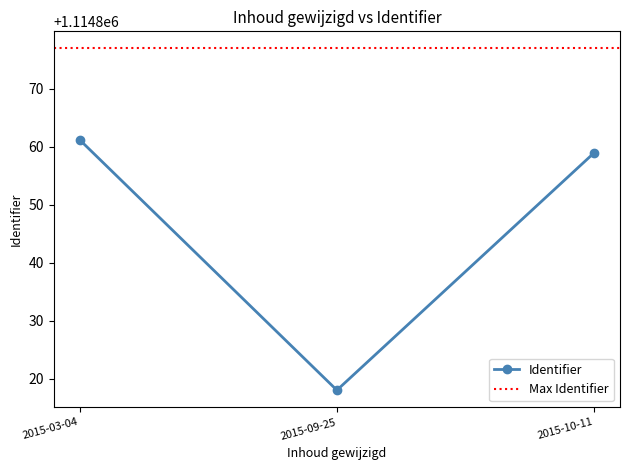

What is the sum of the values at 2015-09-25 and 2015-03-04?

2229674